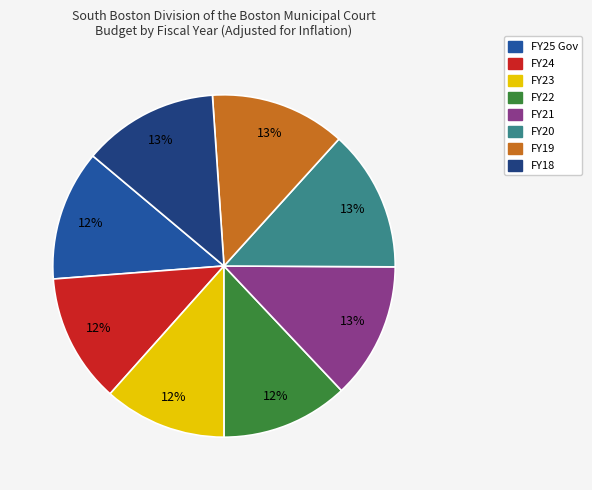

Is there a majority slice in this chart?

No